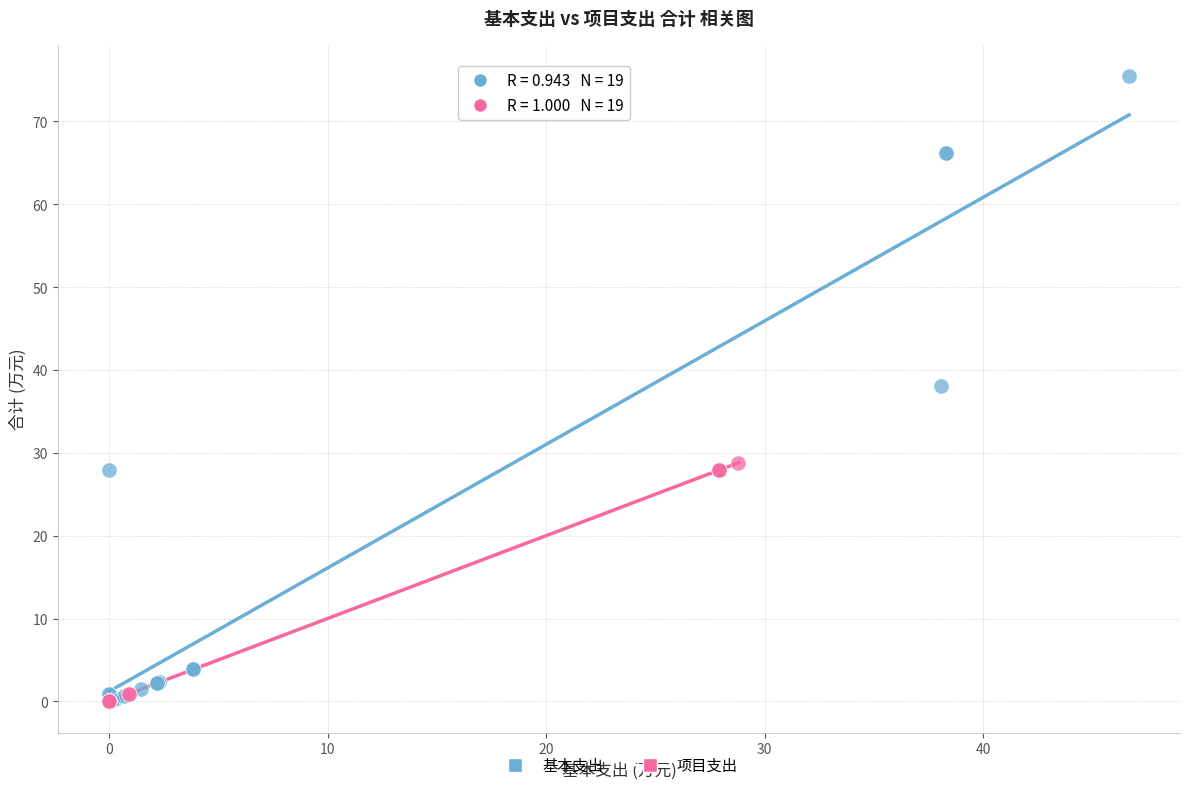

Which series has the largest Y range (max minus min)?

基本支出